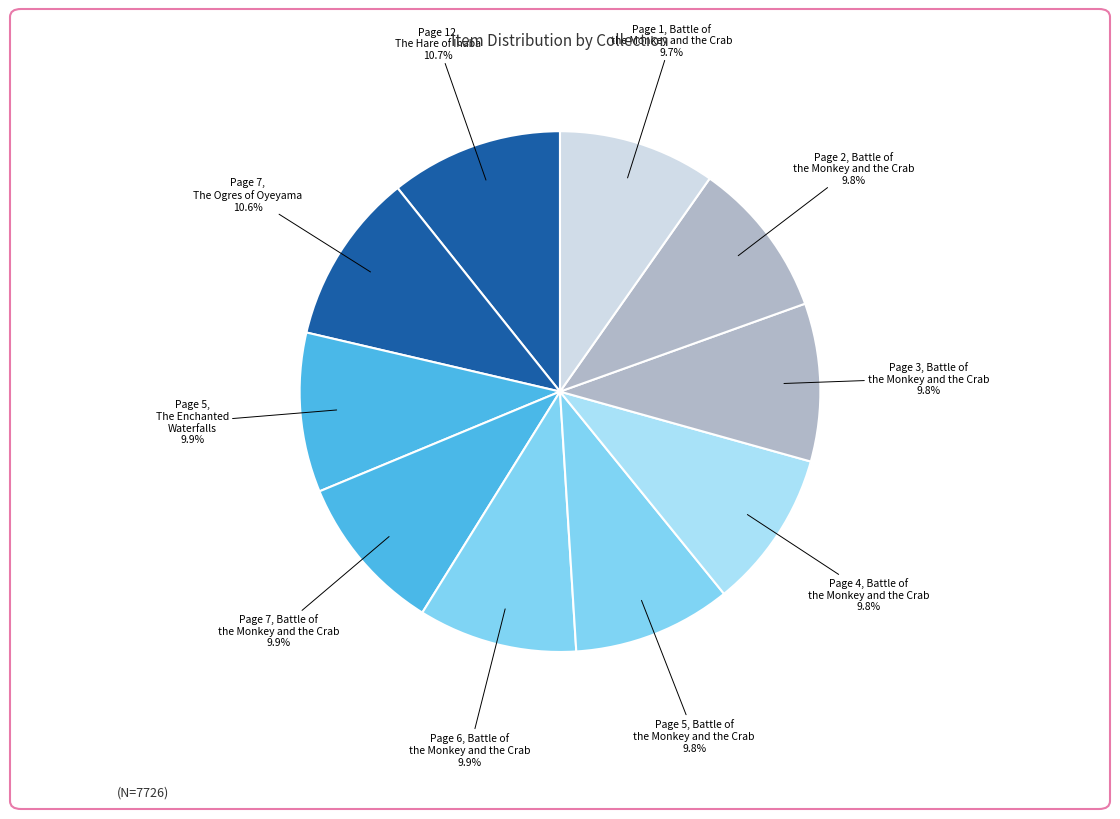

Count the number of slices in the pie.

10